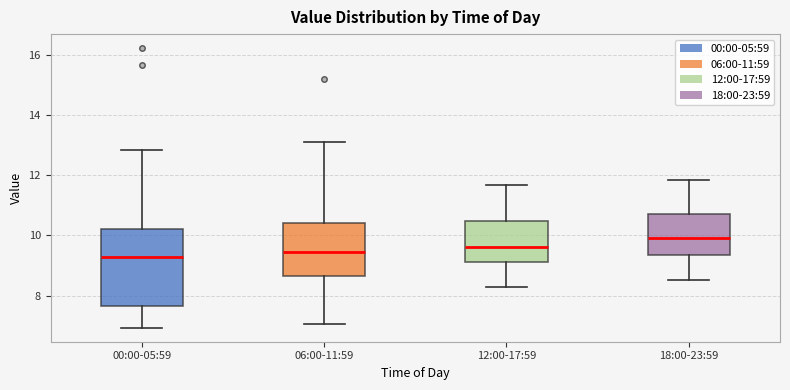

Which box is the tallest, from its lower edge to its upper edge?

00:00-05:59